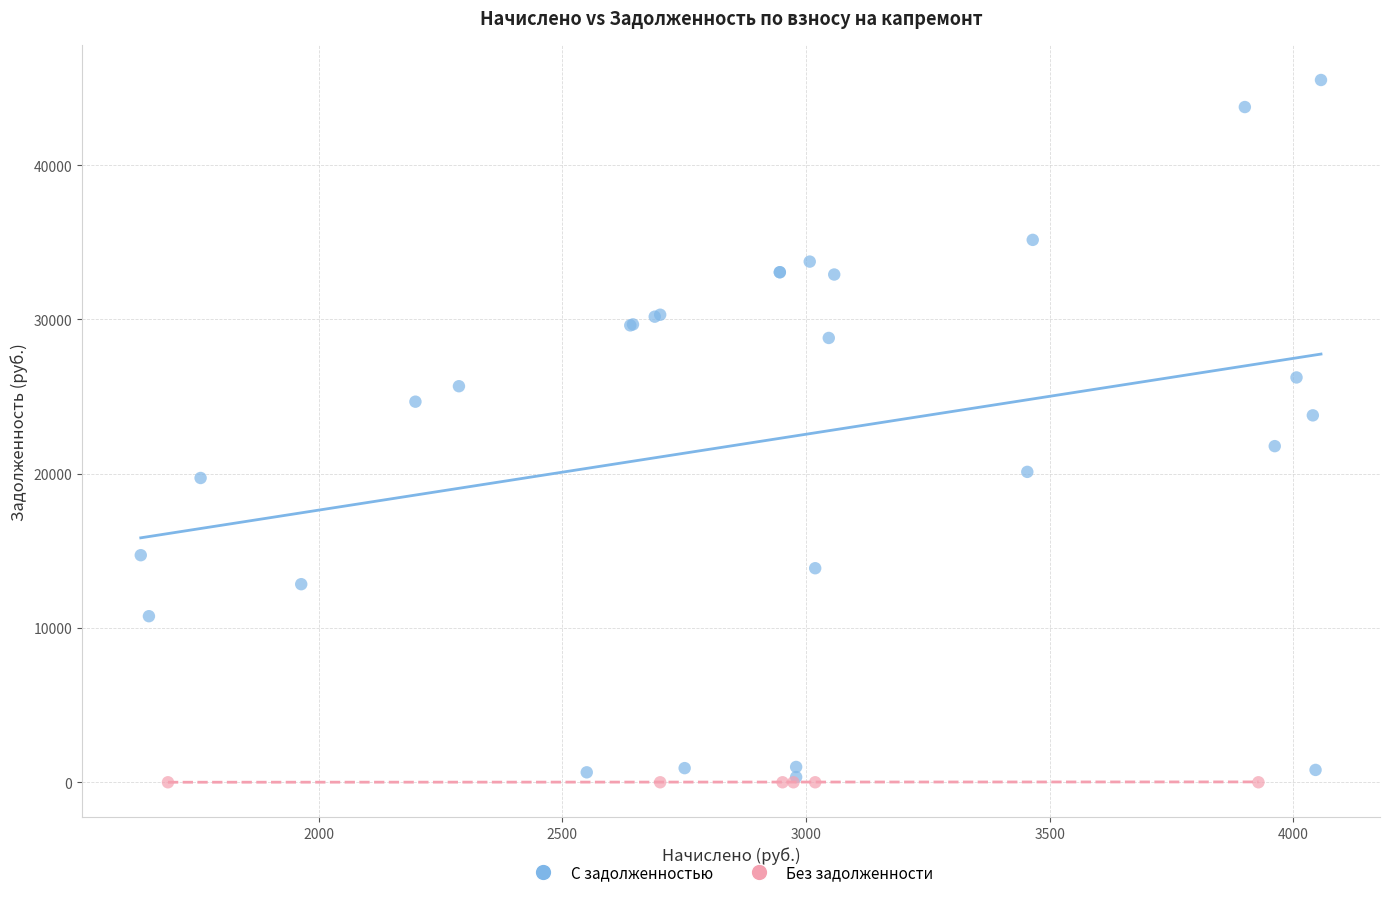

Which series contains the highest Y value?

С задолженностью